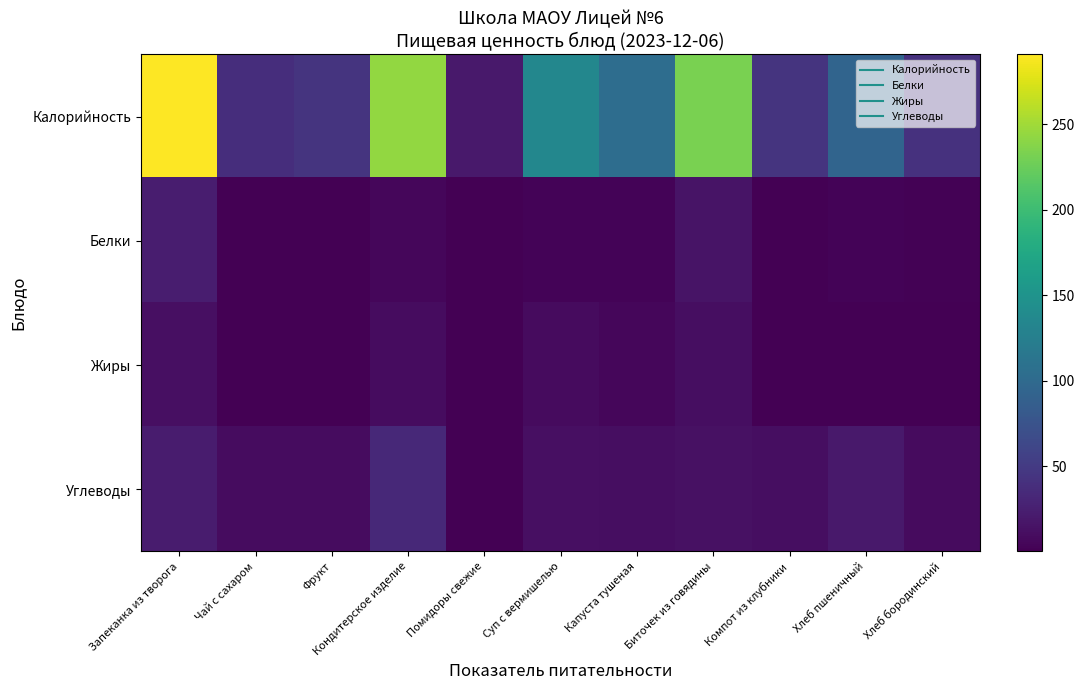

Which has a higher value, Биточек из говядины or Суп с вермишелью?

Биточек из говядины